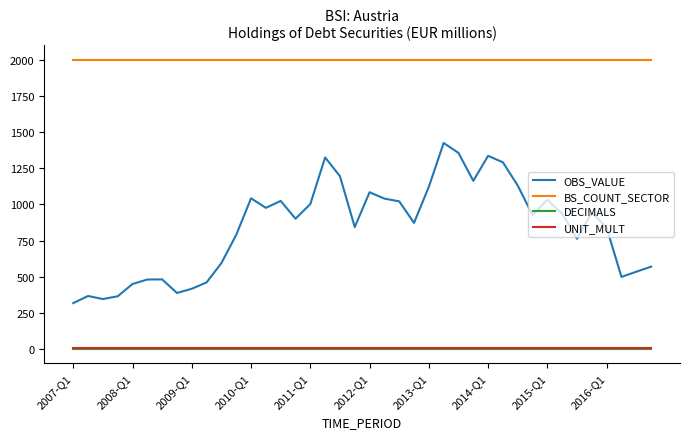

True or false: DECIMALS and OBS_VALUE cross at least once.

False